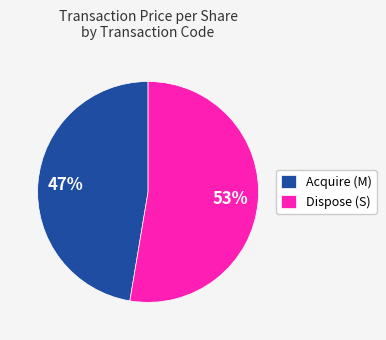

Rank the categories by value from highest to lowest.

Dispose (S), Acquire (M)